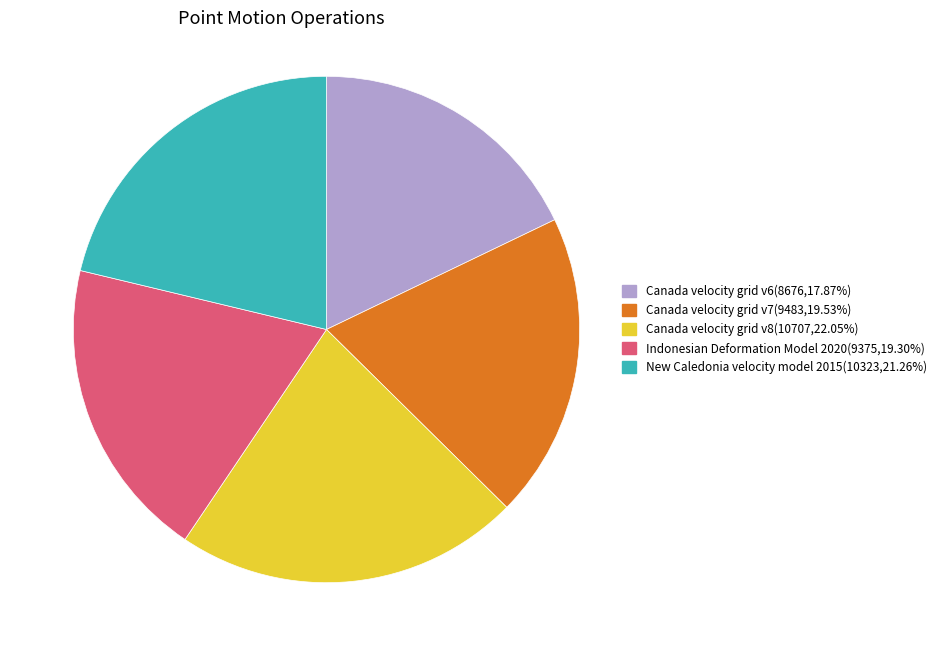

Is the sum of New Caledonia velocity model 2015(10323,21.26%) and Canada velocity grid v8(10707,22.05%) greater than half?

No